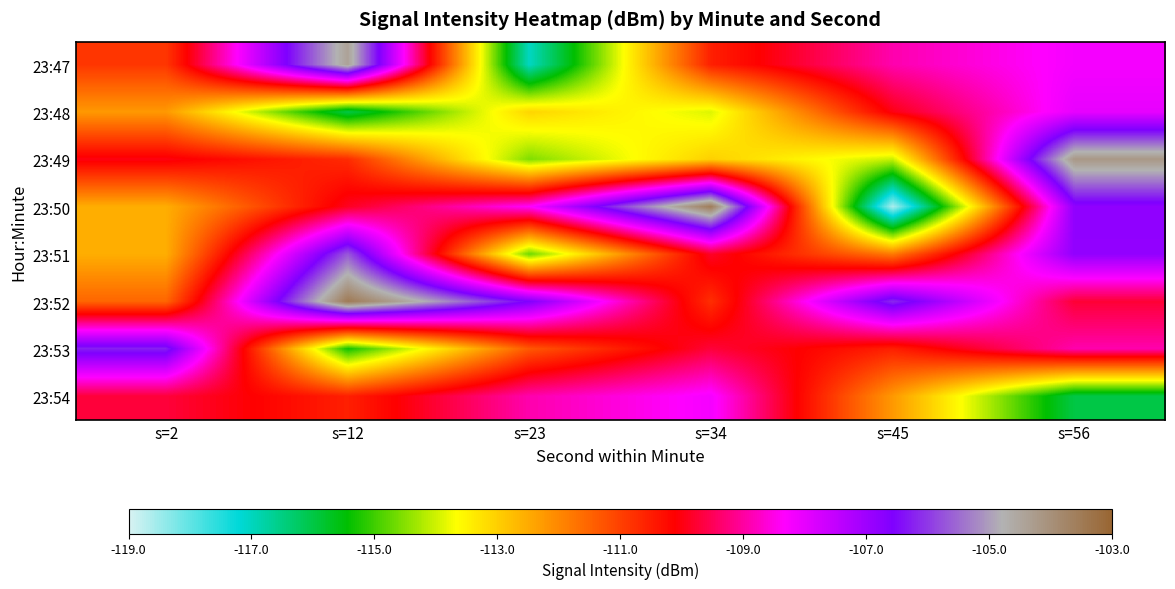

What is the greatest value displayed?

-103.5